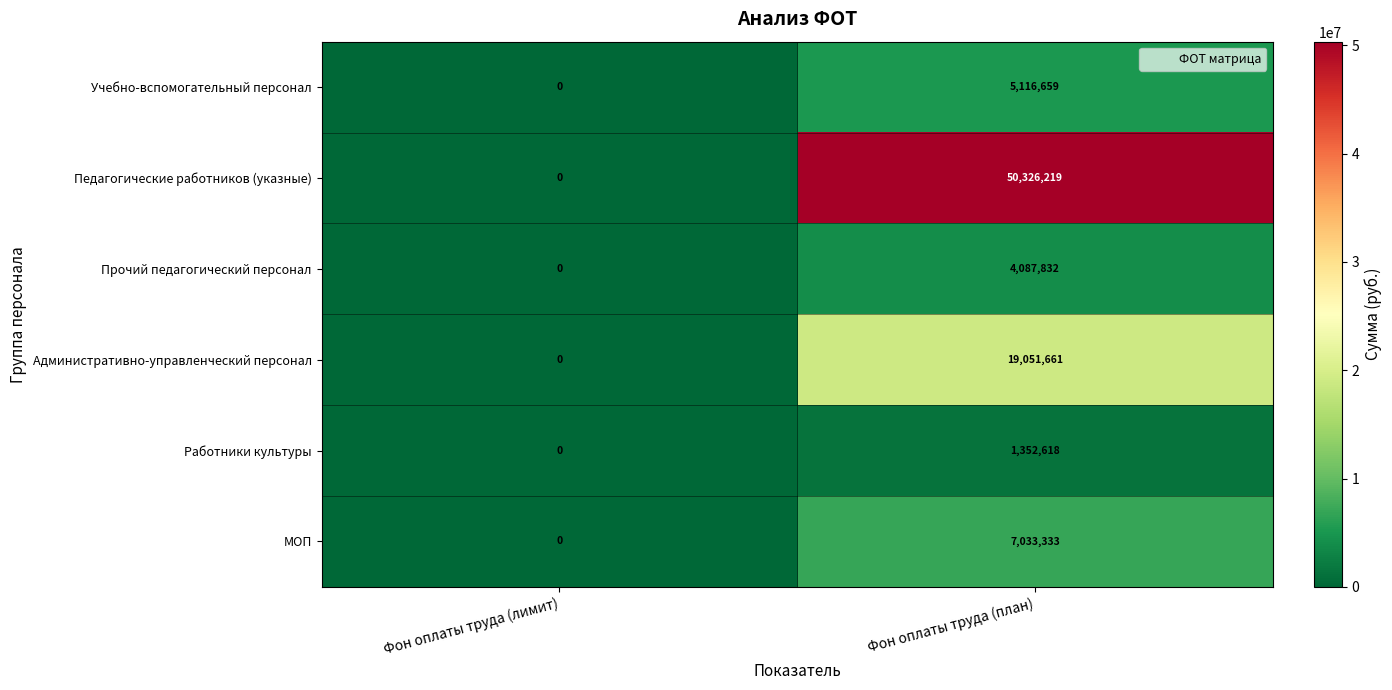

At how many categories does at least one series exceed 29359761?

1